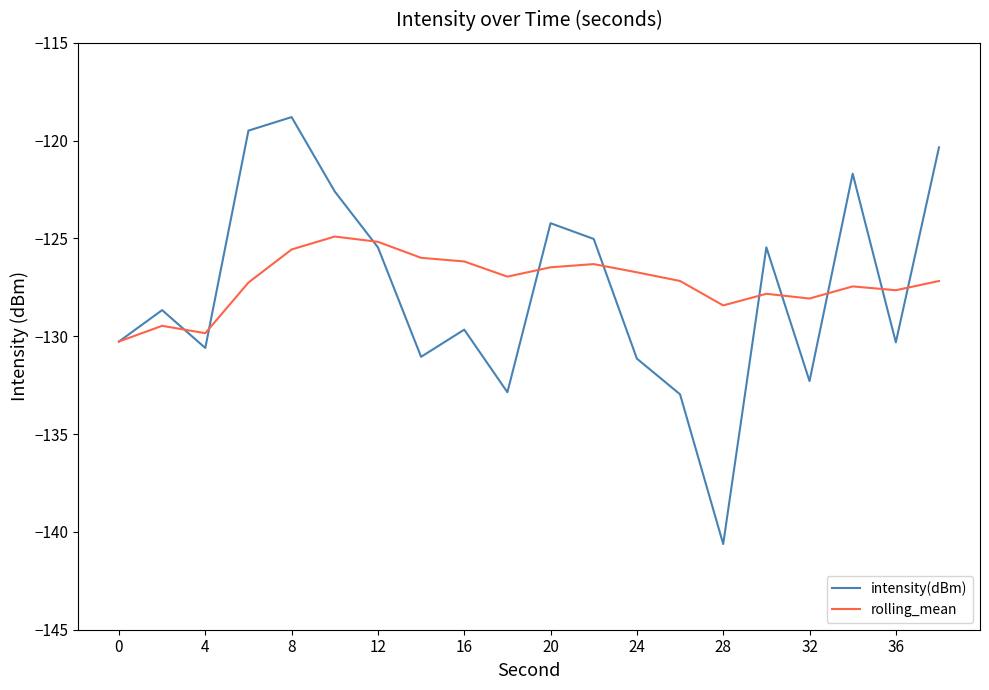

What is the lowest value of the intensity(dBm) series?

-140.6